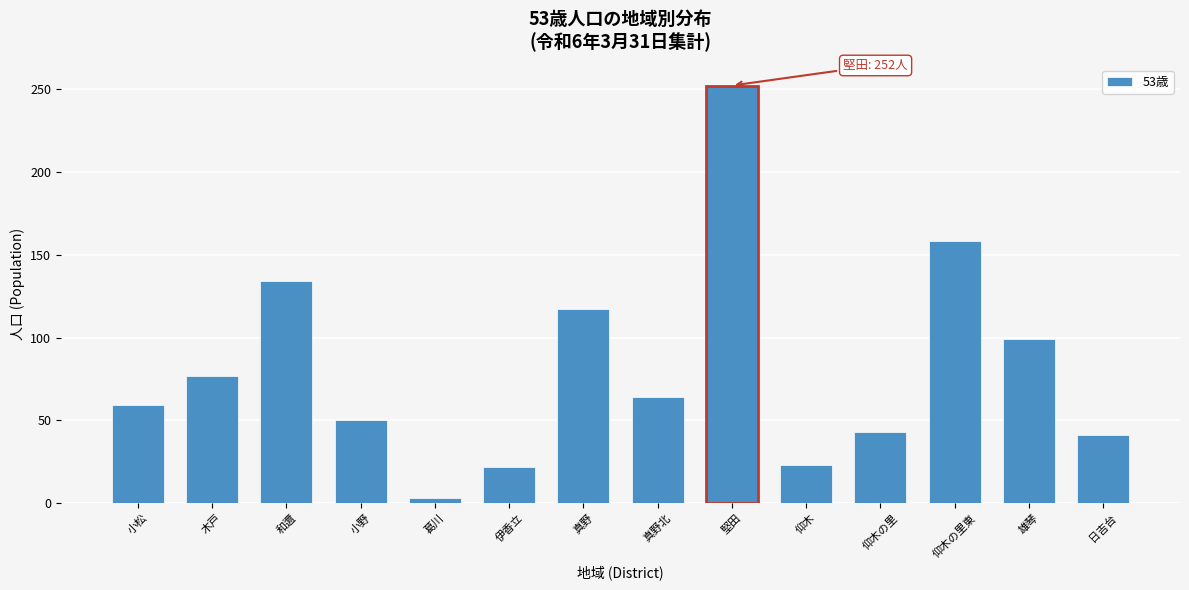

What is the value of the 9th bar from the left?

252